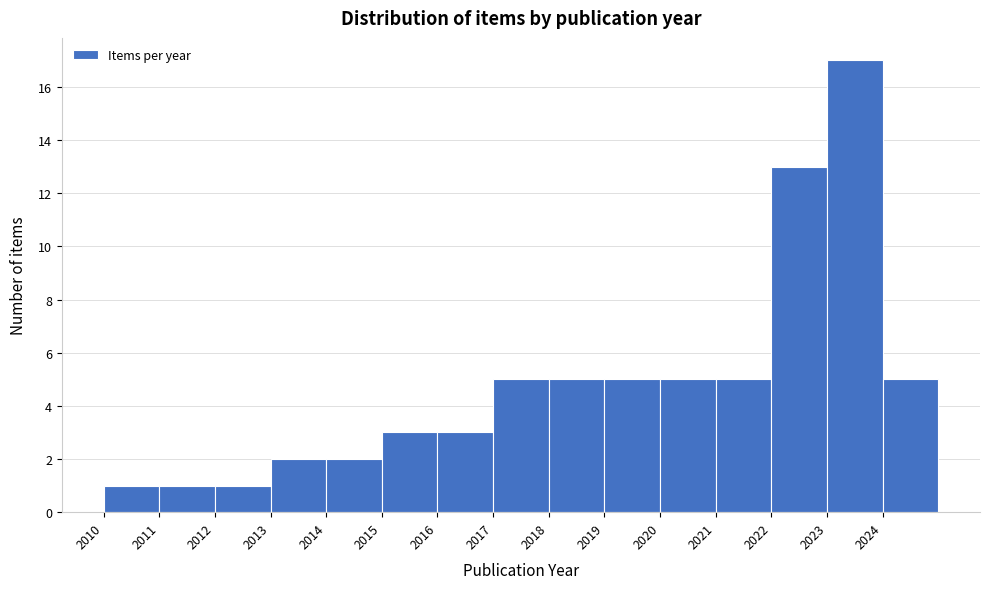

Which range on the x-axis has the tallest bar?

2023 to 2024